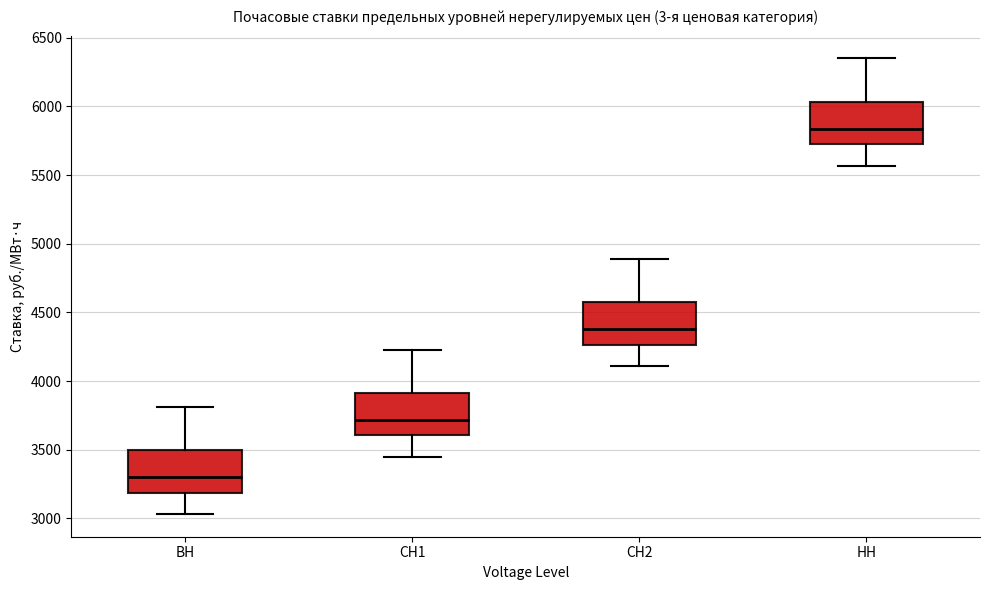

Reading left to right, read every box against the y-axis: the position of its median line, the range the box covers, and the ends of its whiskers. The values are not printed on the chart, so give them approximately, as read against the axis.

ВН: median 3300, box 3200 to 3500, whiskers 3050 to 3800
СН1: median 3700, box 3600 to 3900, whiskers 3450 to 4250
СН2: median 4400, box 4250 to 4600, whiskers 4100 to 4900
НН: median 5850, box 5700 to 6050, whiskers 5550 to 6350